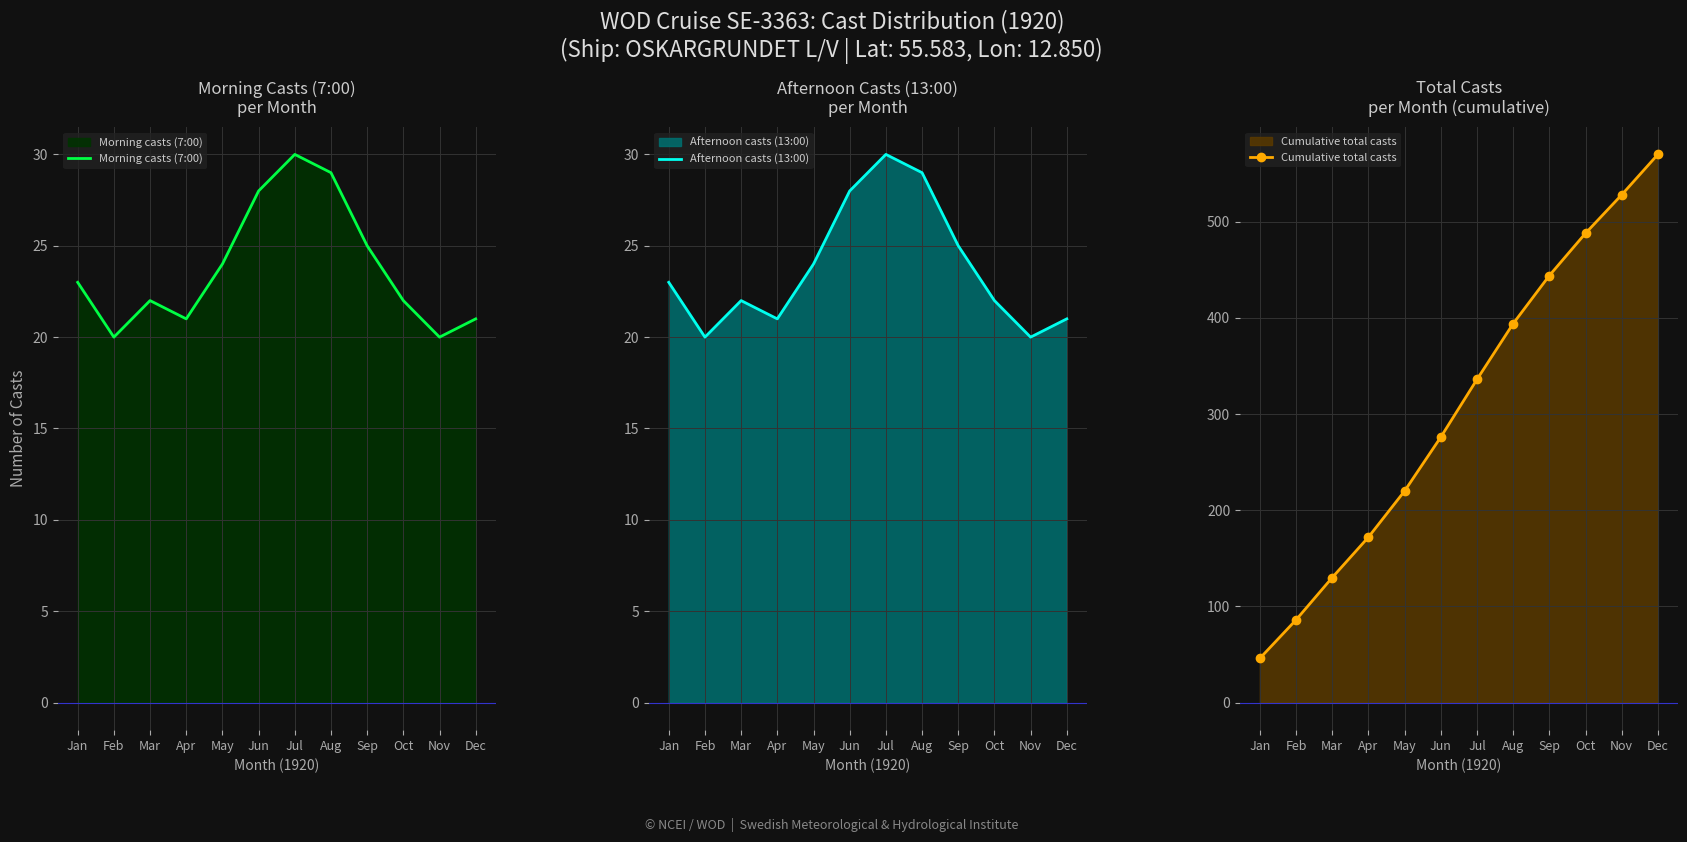

What are all the series names shown in the legend?

Morning casts (7:00), Afternoon casts (13:00), Cumulative total casts